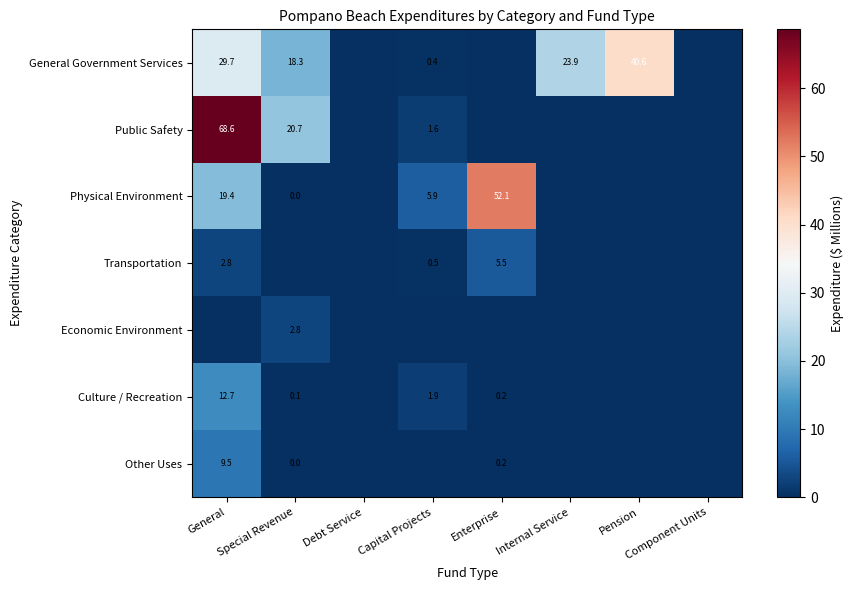

Is the value of Public Safety at General greater than the value of Transportation at General?

Yes